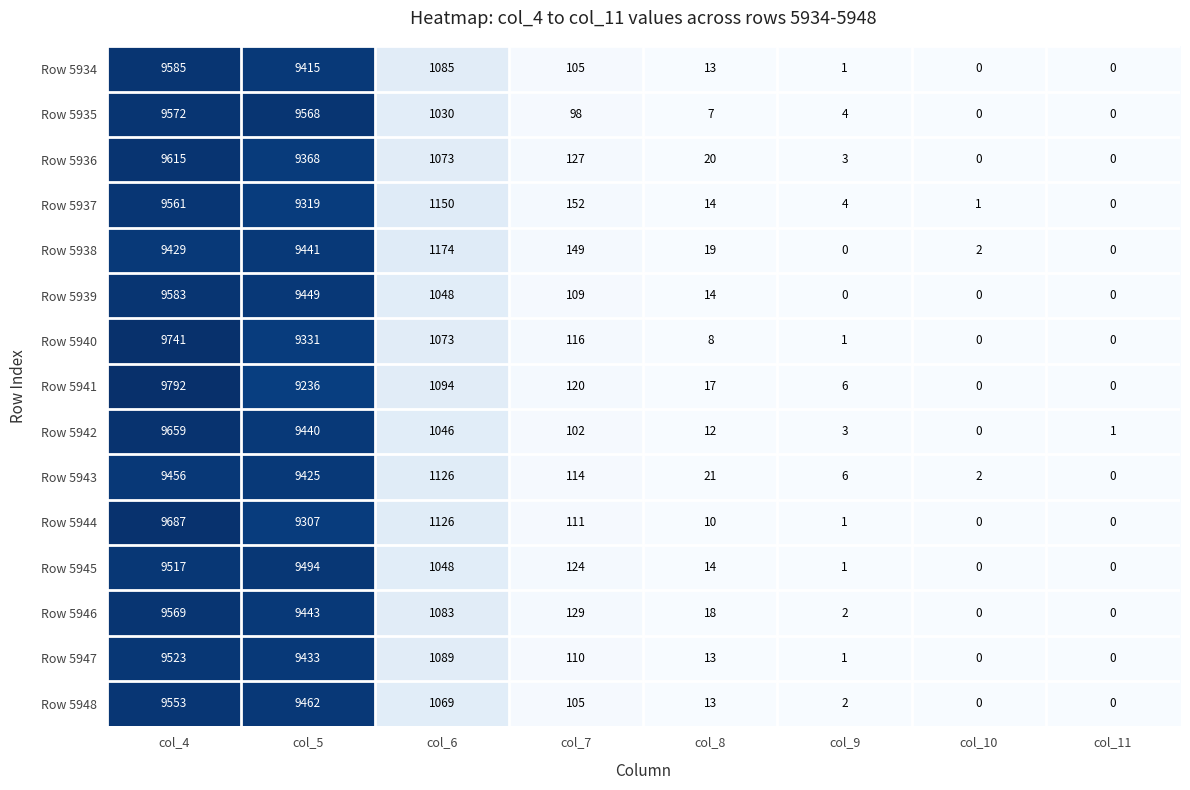

Where is Row 5941 nearest to the value 4896?

col_6